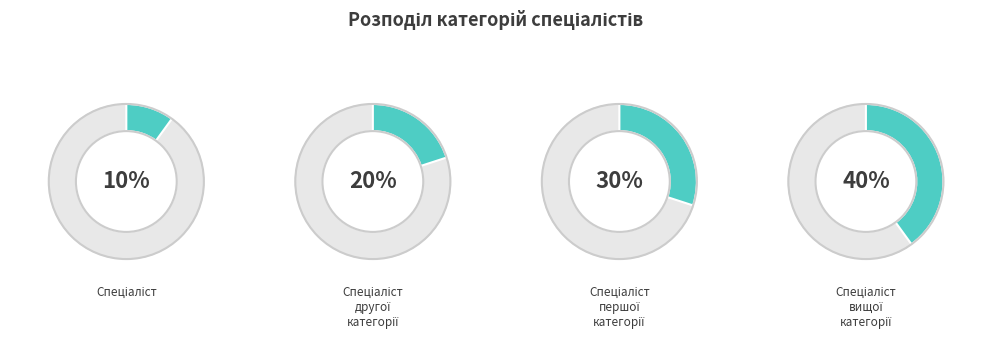

To the nearest percent, what is the difference between the Спеціаліст першої категорії and Спеціаліст slice percentages?

20%